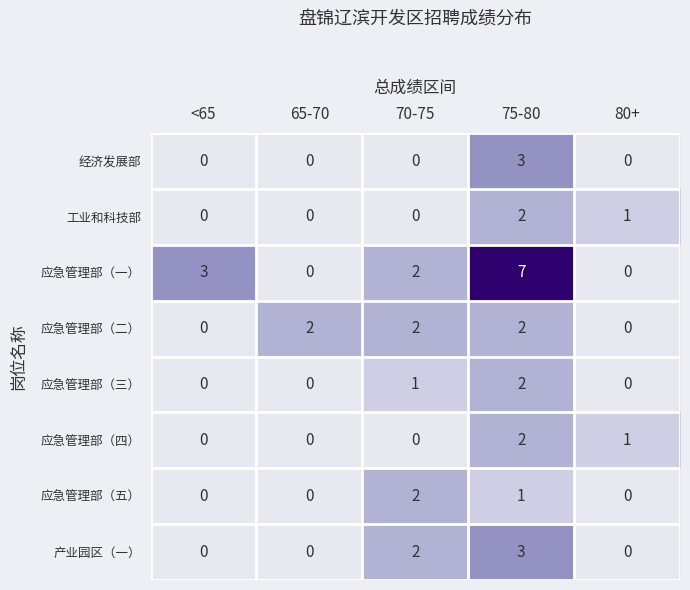

How many 应急管理部（五） values are between 0 and 1?

4